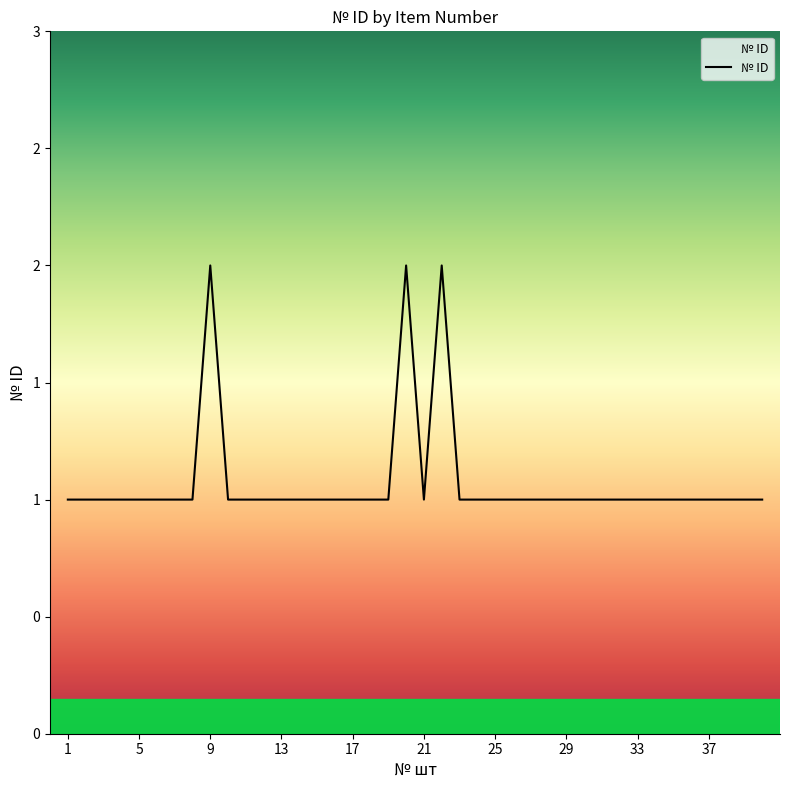

Does the chart display data point markers on the line(s)?

No